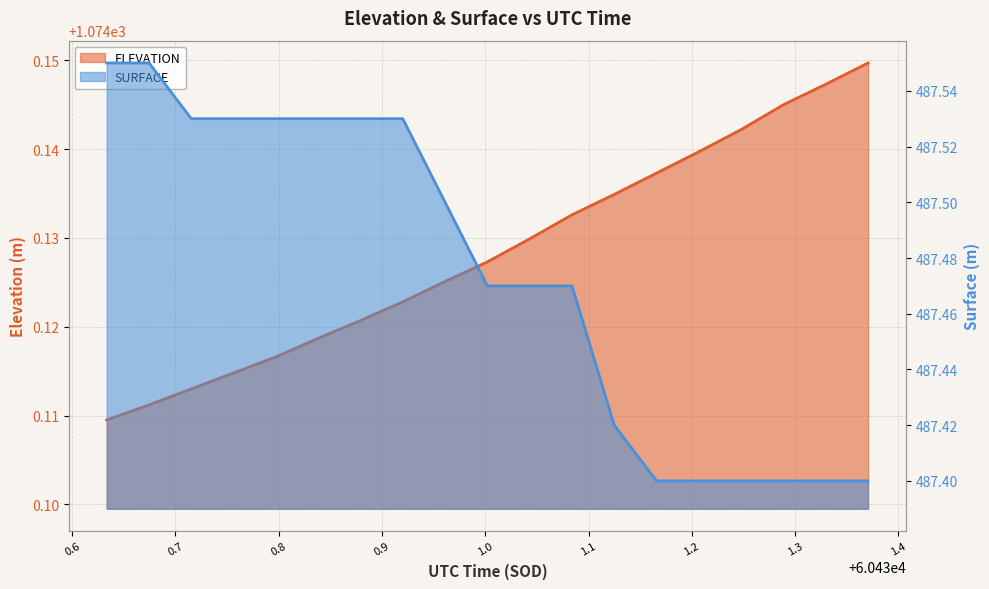

Does the chart have visible grid lines?

Yes